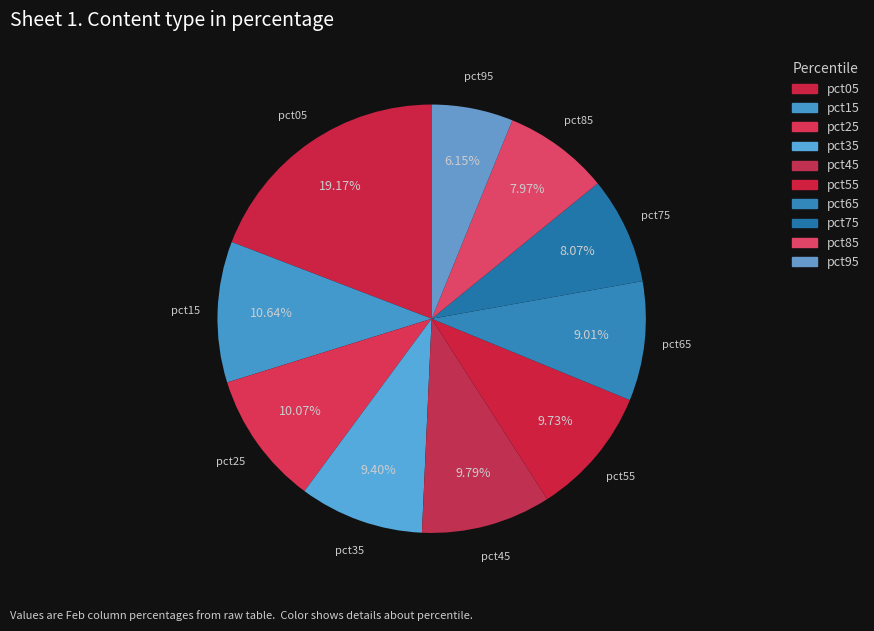

To the nearest percent, what portion does pct35 represent?

9%